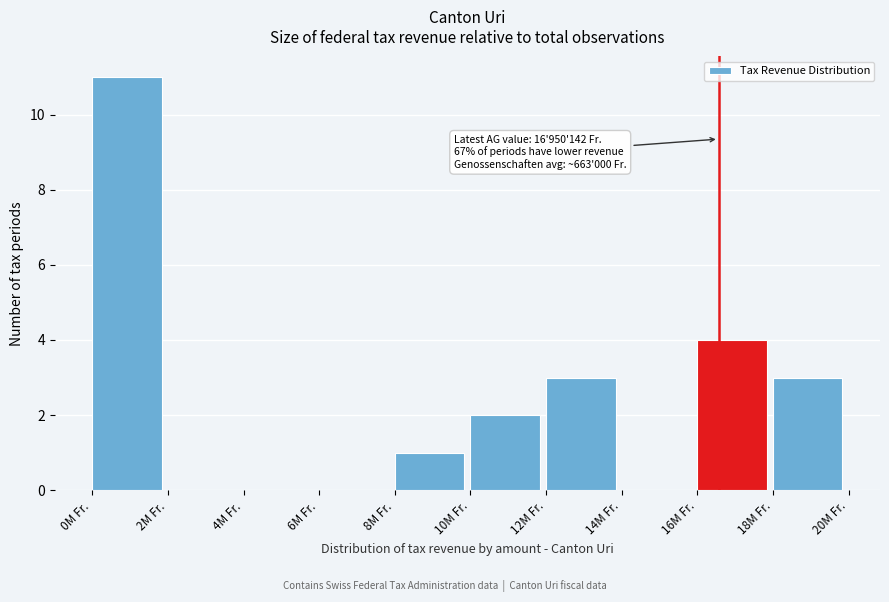

Reading left to right, list all the values displayed in this chart.

0M Fr.=11	2M Fr.=0	4M Fr.=0	6M Fr.=0	8M Fr.=1	10M Fr.=2	12M Fr.=3	14M Fr.=0	16M Fr.=4	18M Fr.=3